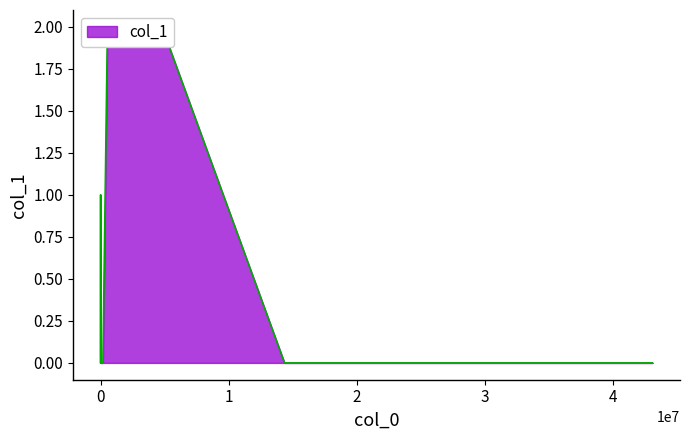

What is the sum of the values at 1594331 and 531443?

4